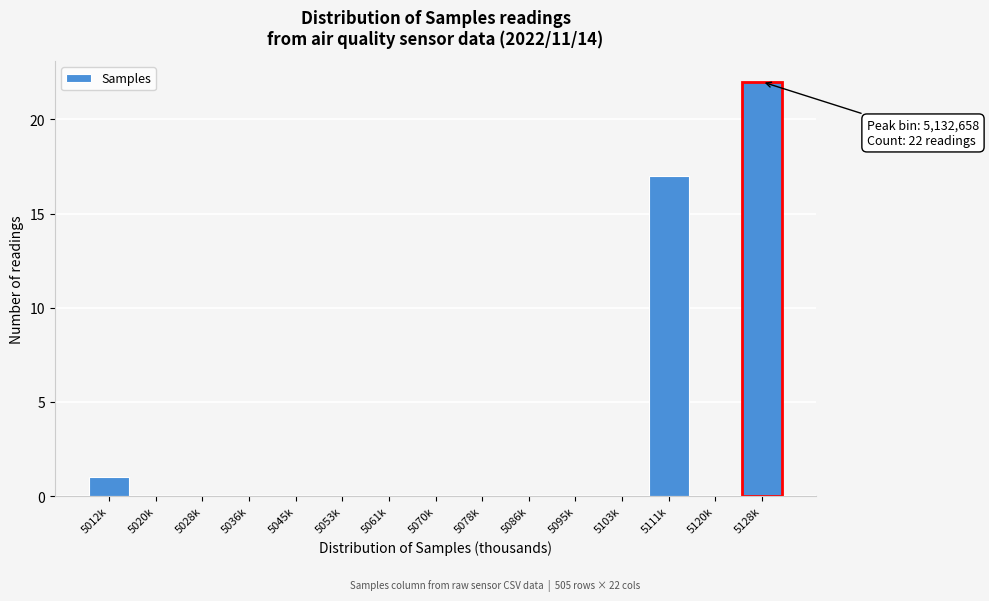

Reading left to right, list all the values displayed in this chart.

5012k=1	5020k=0	5028k=0	5036k=0	5045k=0	5053k=0	5061k=0	5070k=0	5078k=0	5086k=0	5095k=0	5103k=0	5111k=17	5120k=0	5128k=22